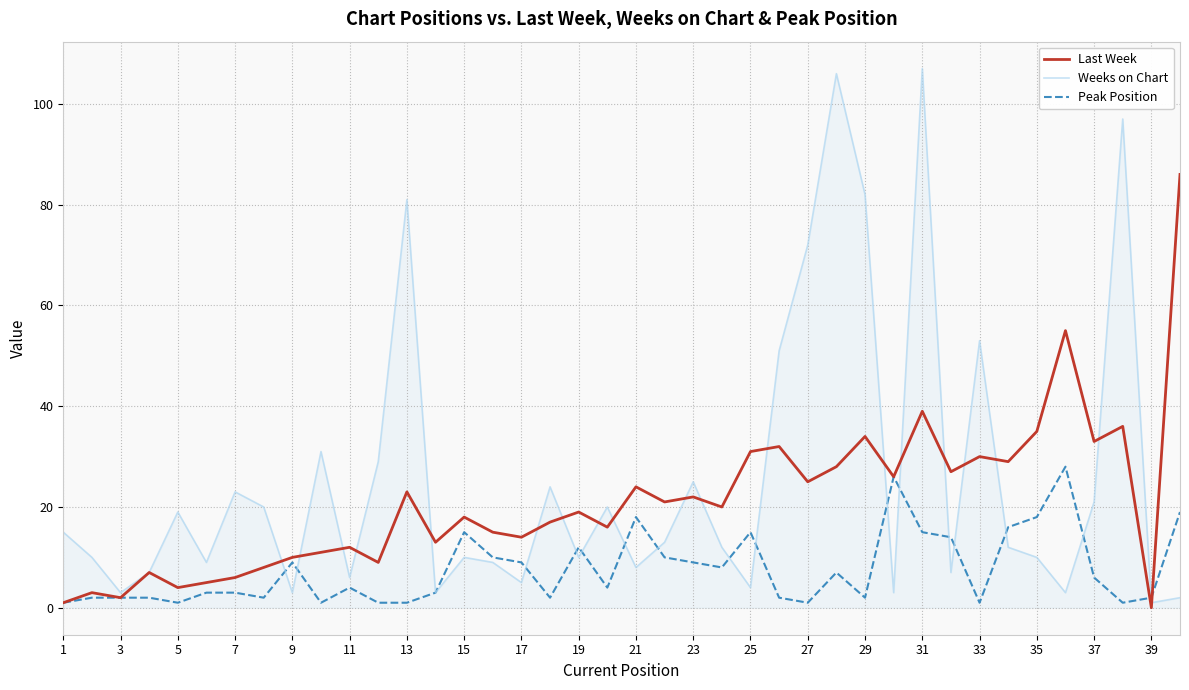

Which series has the largest range (max minus min)?

Weeks on Chart